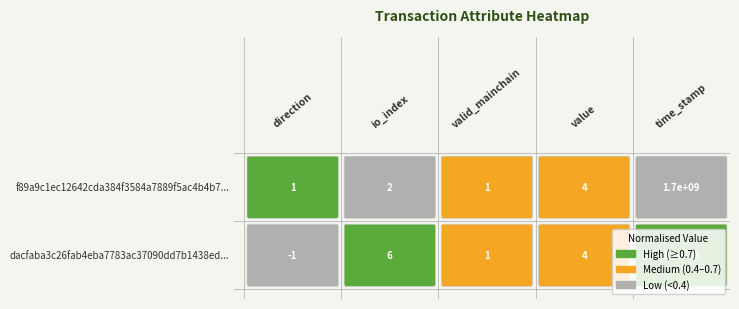

At 2, list the series in order from largest to smallest.

f89a9c1ec12642cda384f3584a7889f5ac4b4b7..., dacfaba3c26fab4eba7783ac37090dd7b1438ed...